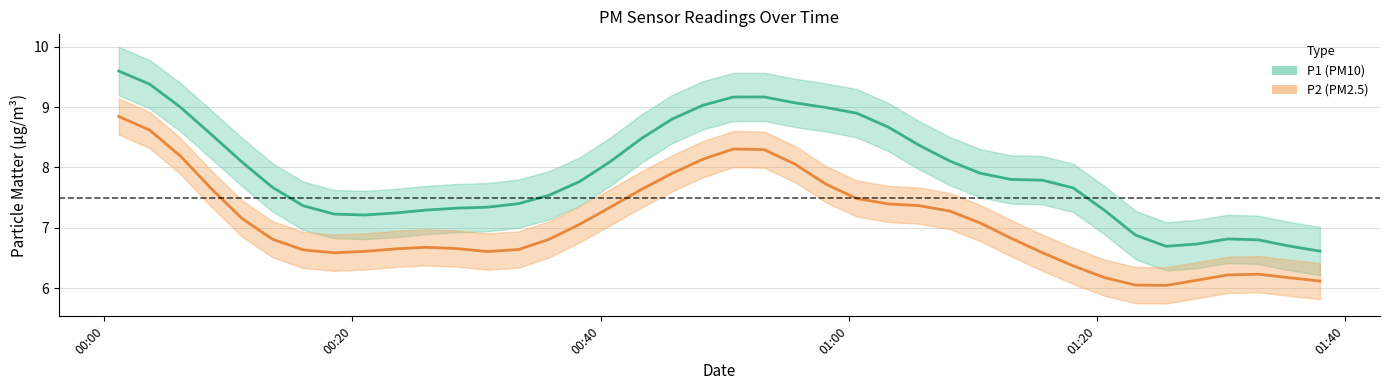

What is the sum of the P2 values at 2022-07-06T00:08:36 and 2022-07-06T01:33:01?

13.8